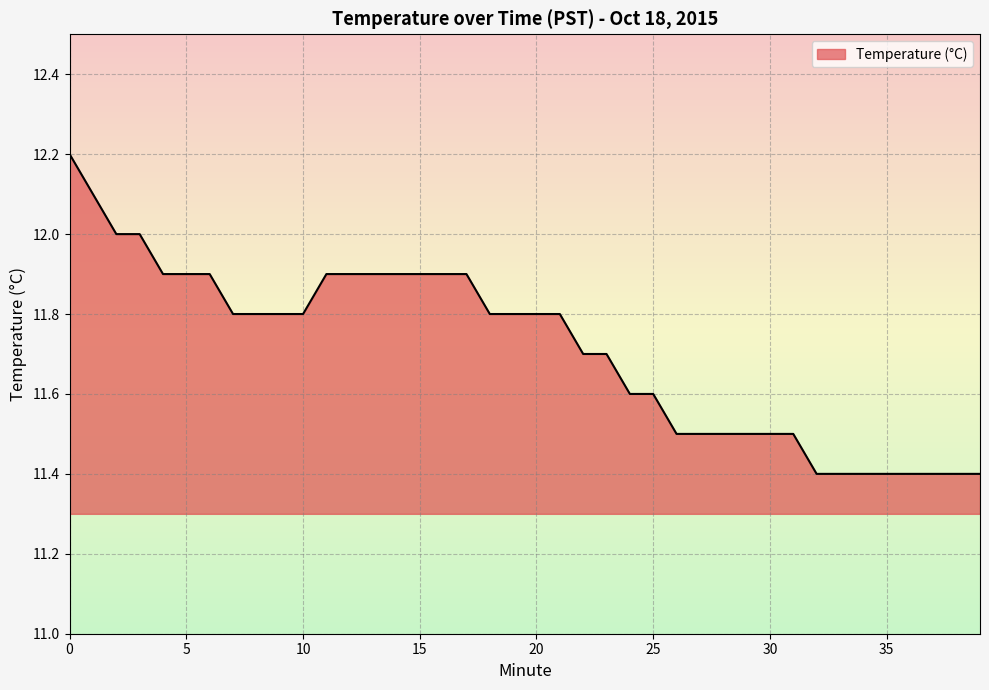

What is the difference between the maximum and minimum values?

0.8